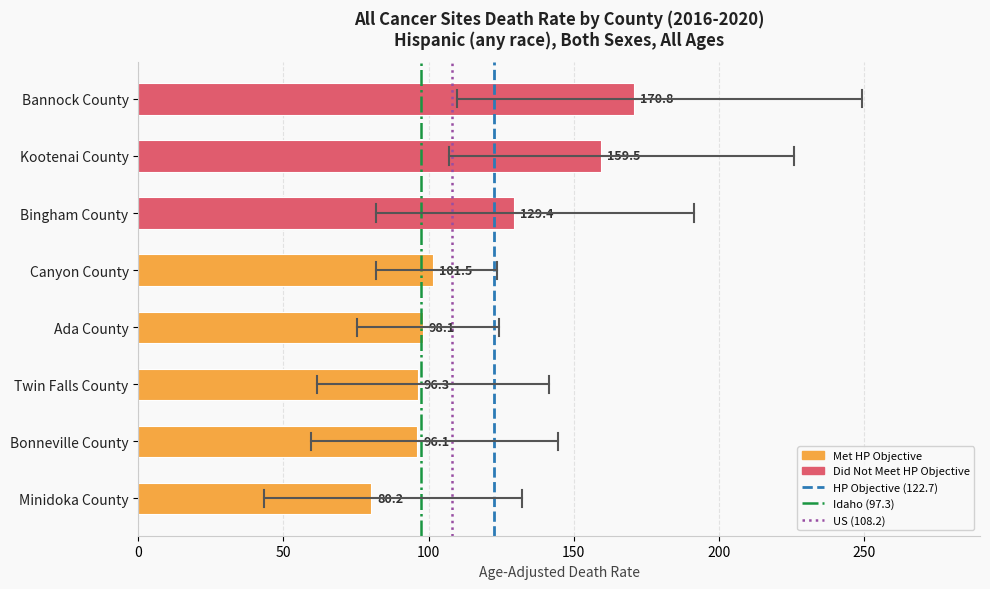

Read the value at Twin Falls County.

96.3